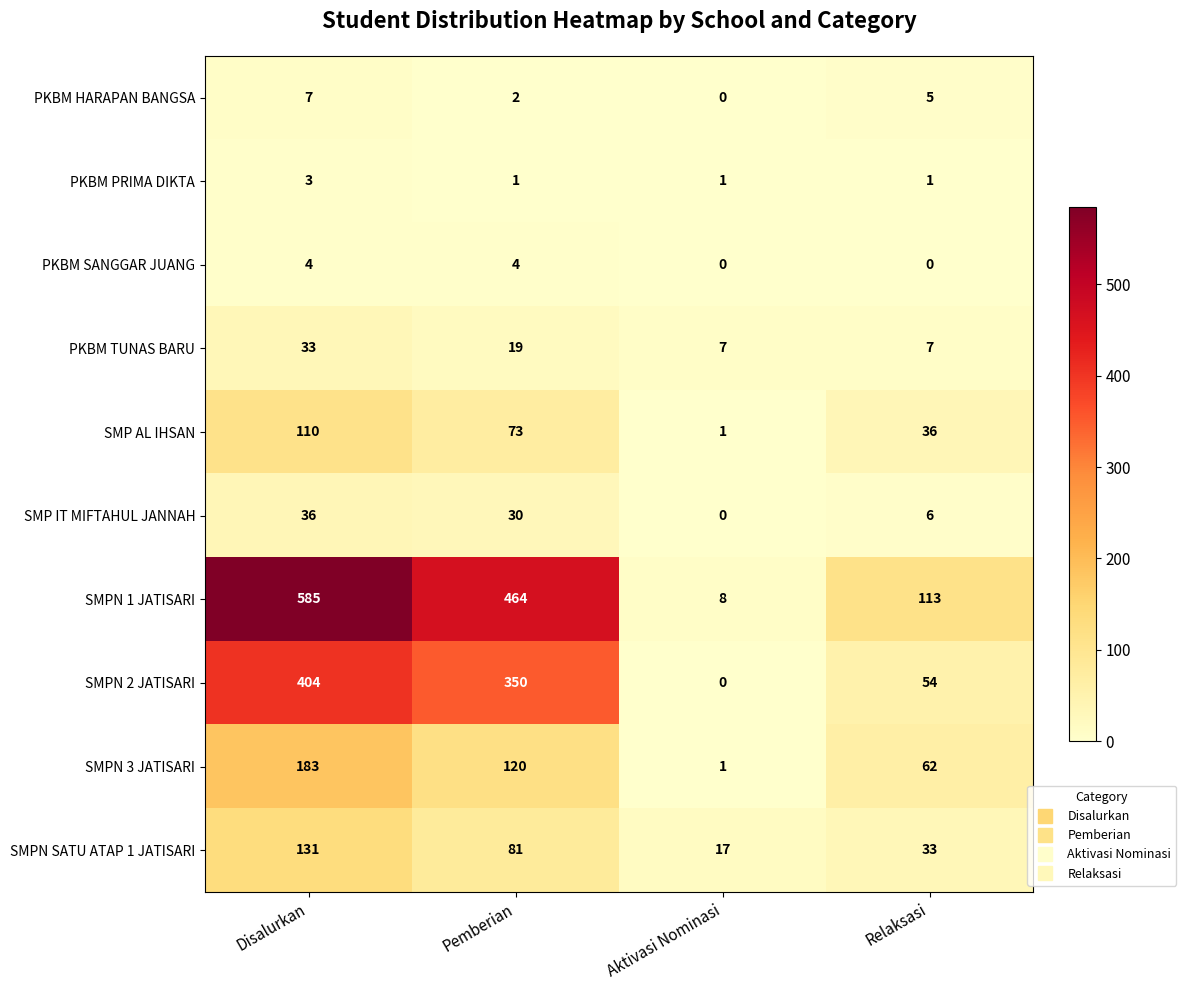

Where is PKBM TUNAS BARU nearest to the value 20?

Pemberian